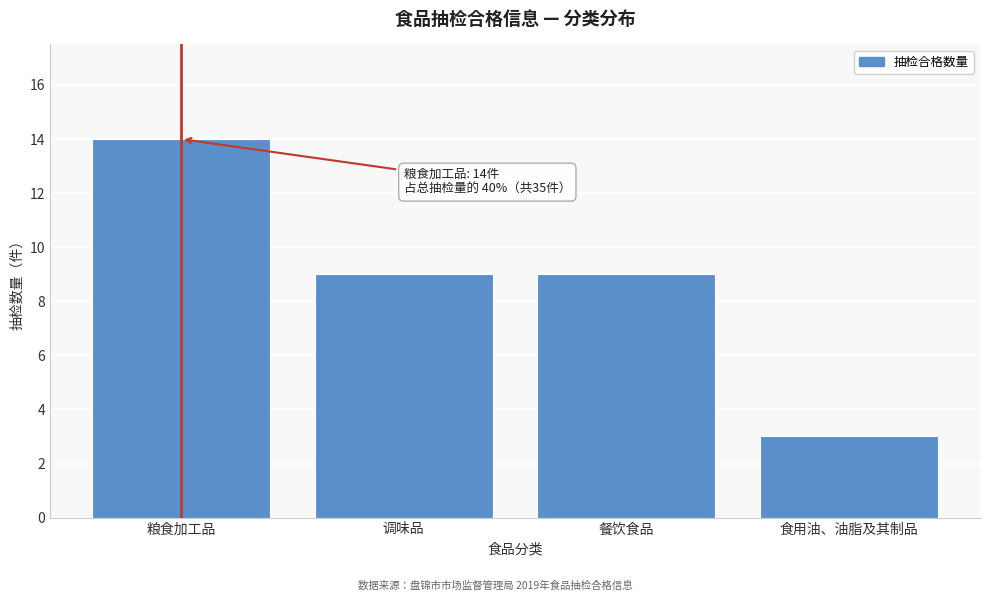

Reading left to right, list all the values displayed in this chart.

粮食加工品=14	调味品=9	餐饮食品=9	食用油、油脂及其制品=3